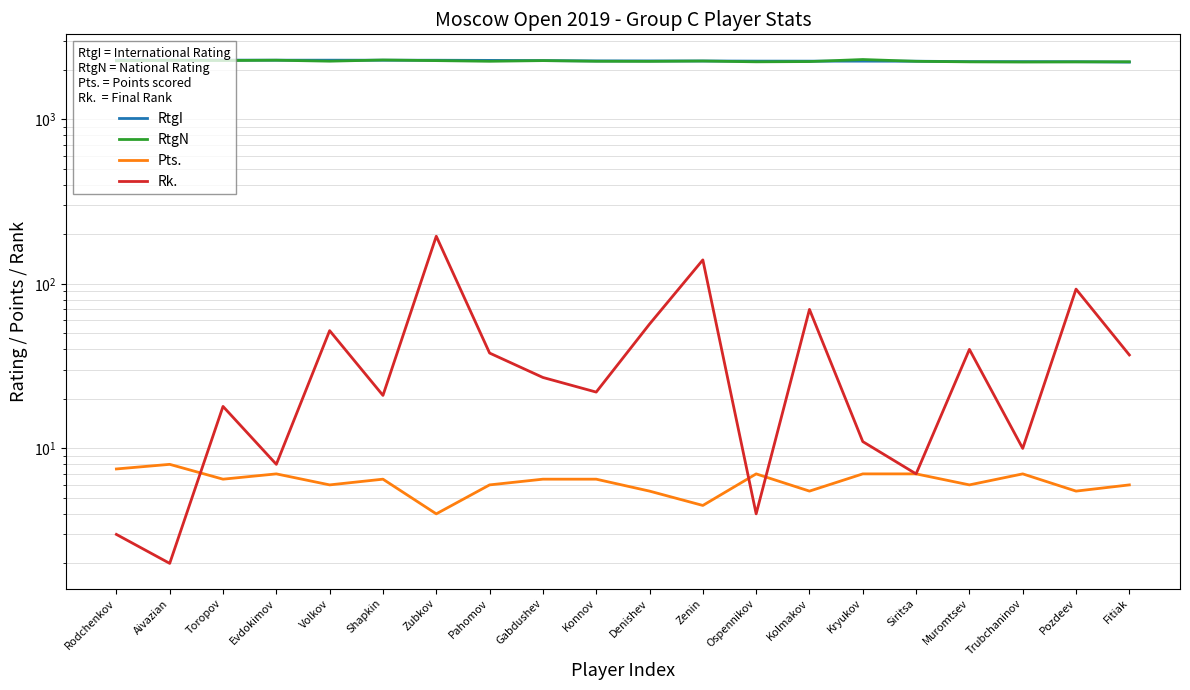

How many distinct data groups are displayed?

4